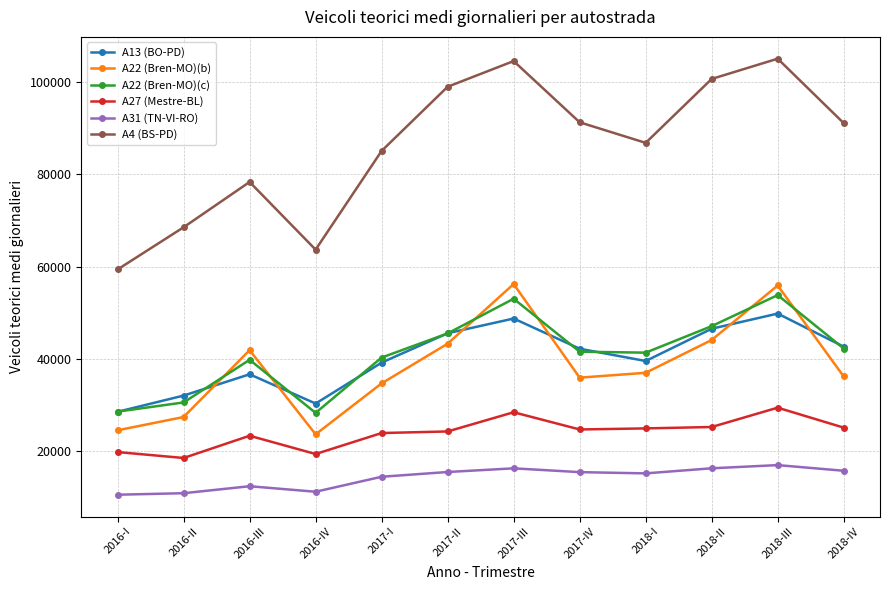

List the series in order of their peak value, highest first.

A4 (BS-PD), A22 (Bren-MO)(b), A22 (Bren-MO)(c), A13 (BO-PD), A27 (Mestre-BL), A31 (TN-VI-RO)